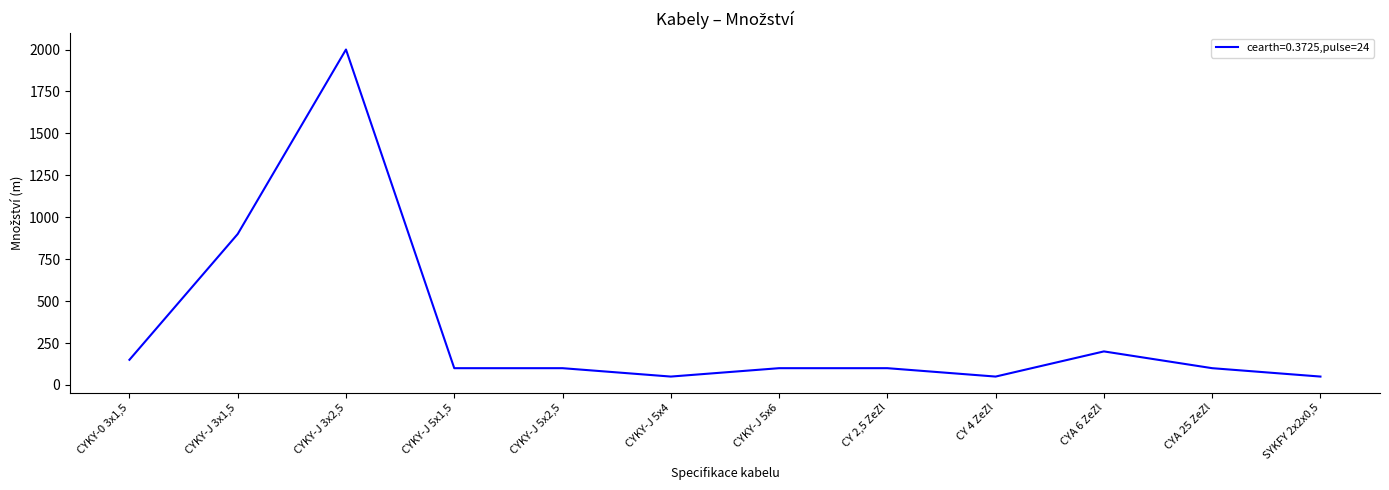

What is the difference between the maximum and minimum values?

1950